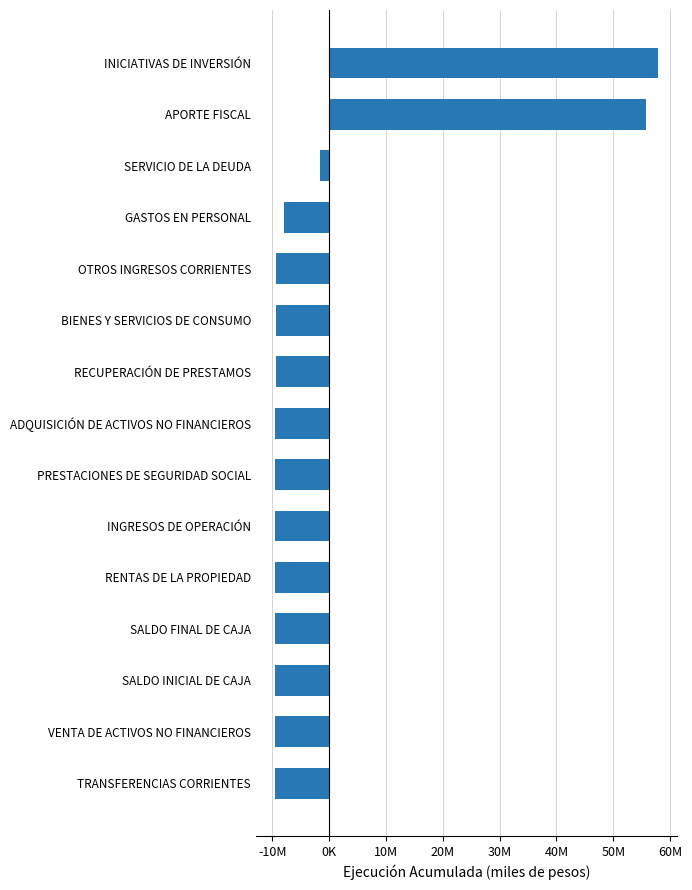

Are the bars horizontal?

Yes